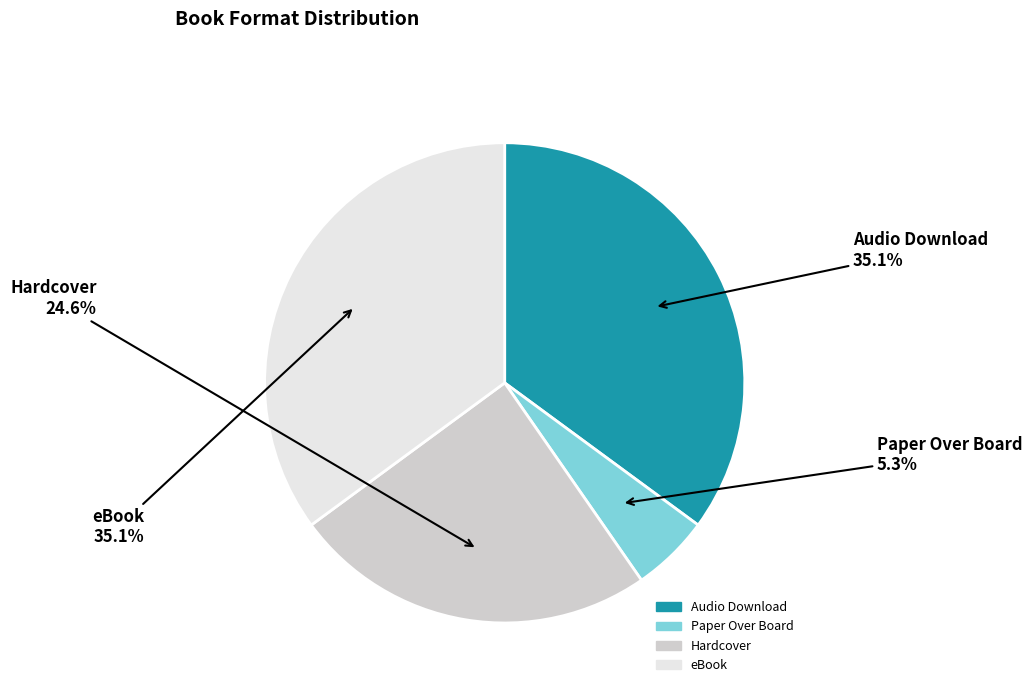

How many slices are in this pie chart?

4